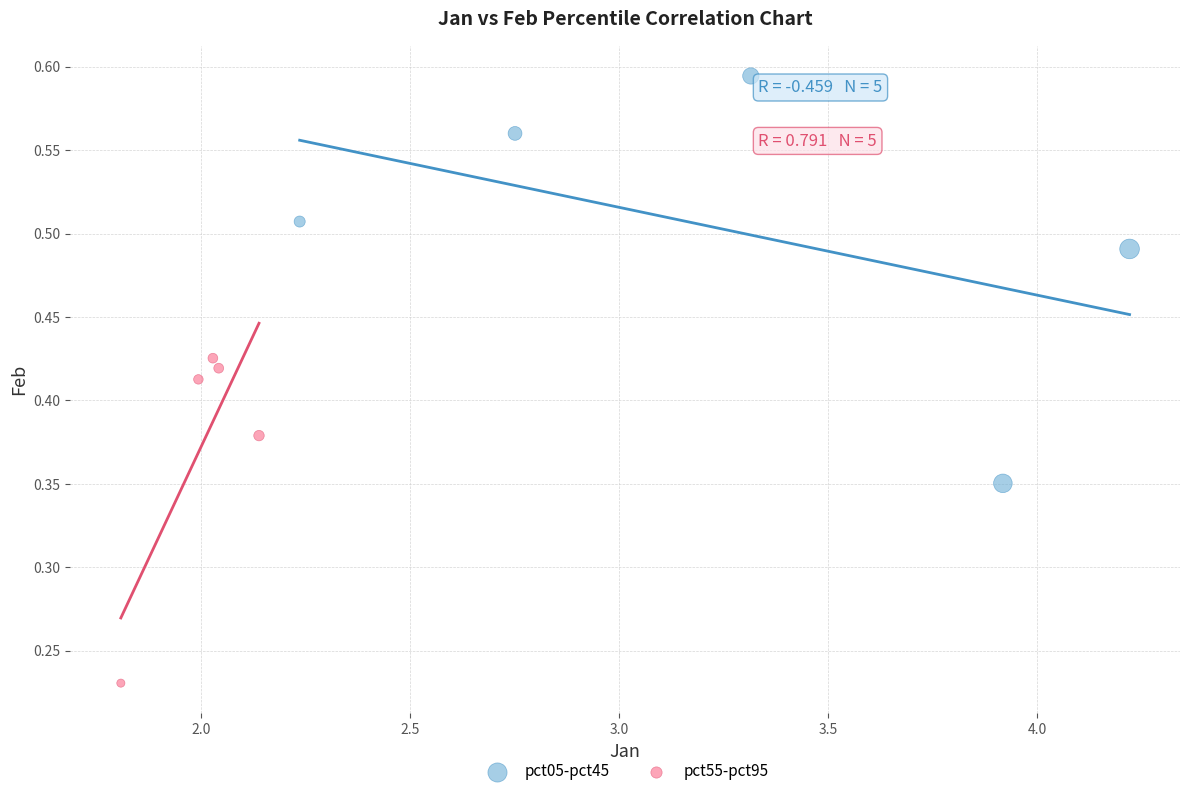

Which series has the widest spread of Y values?

pct05-pct45